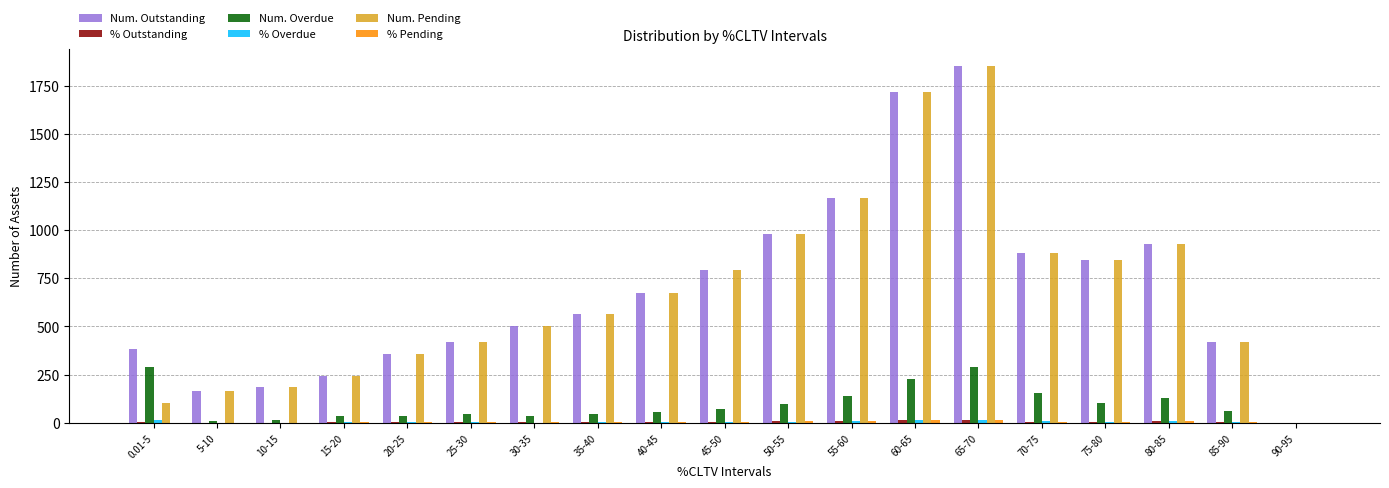

Which label corresponds to the largest value in the chart?

65-70